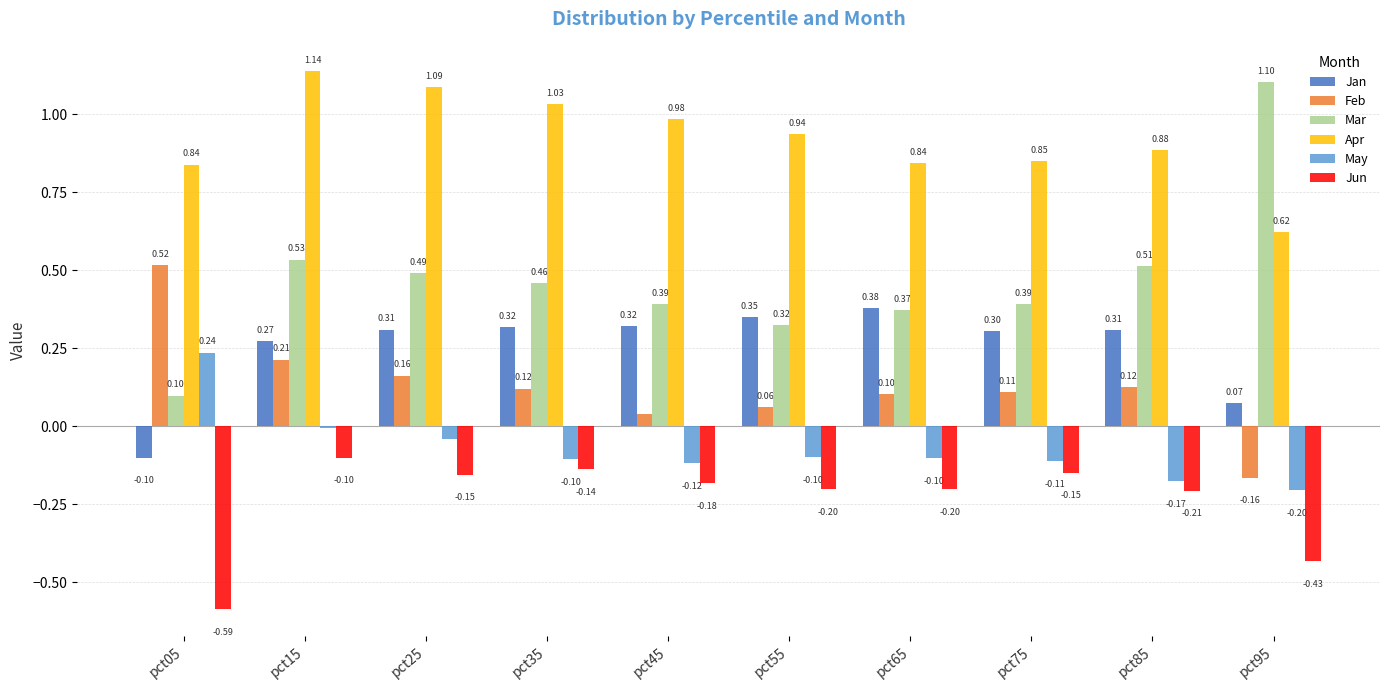

Where is Apr nearest to the value 0?

pct95